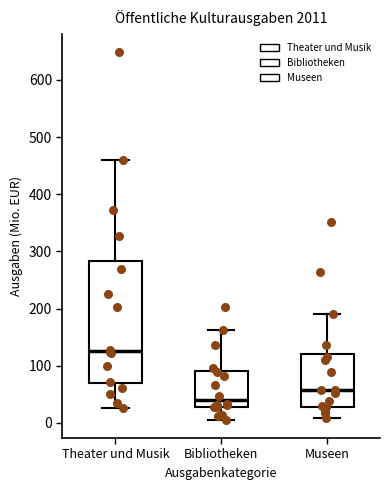

Comparing the boxes themselves (not the whiskers), which one is the tallest?

Theater und Musik